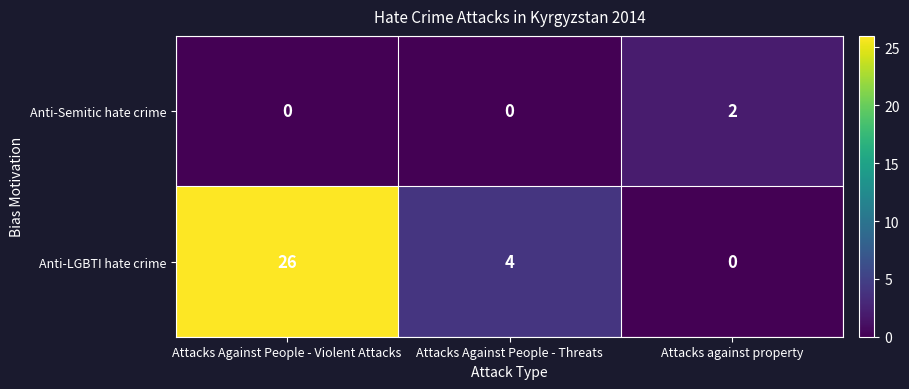

Which series has the widest spread of values?

Anti-LGBTI hate crime